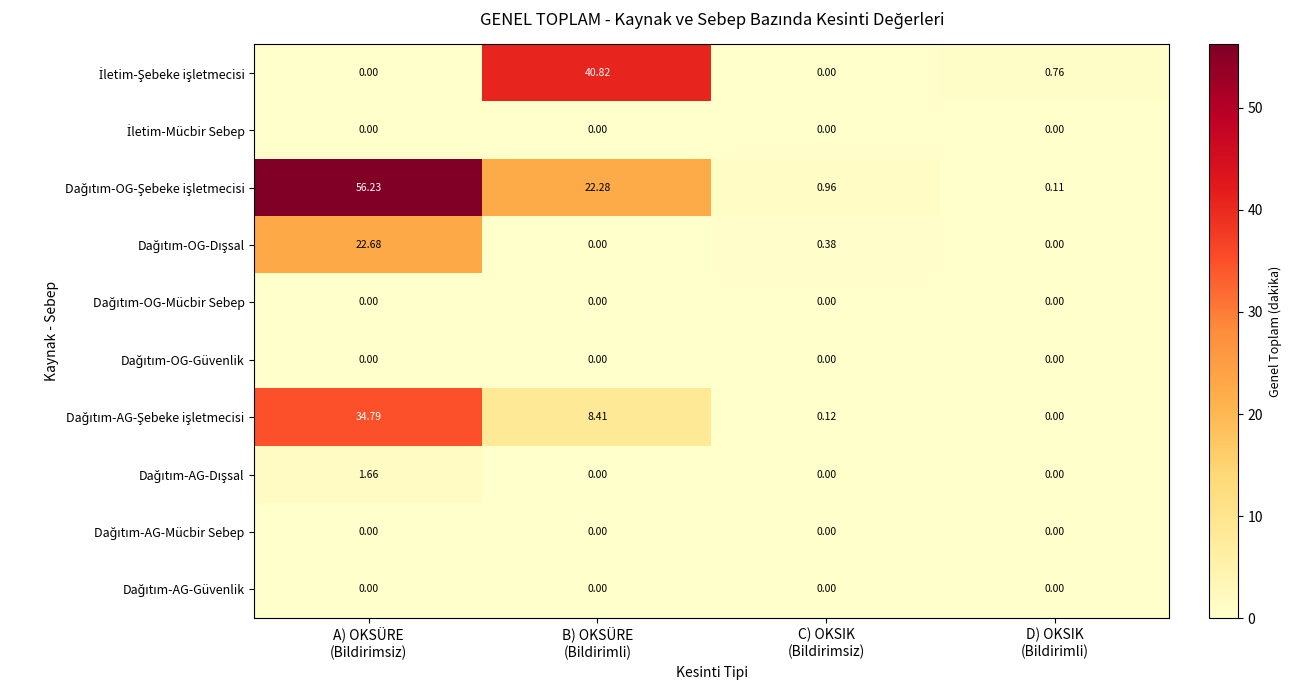

How many distinct data groups are displayed?

10